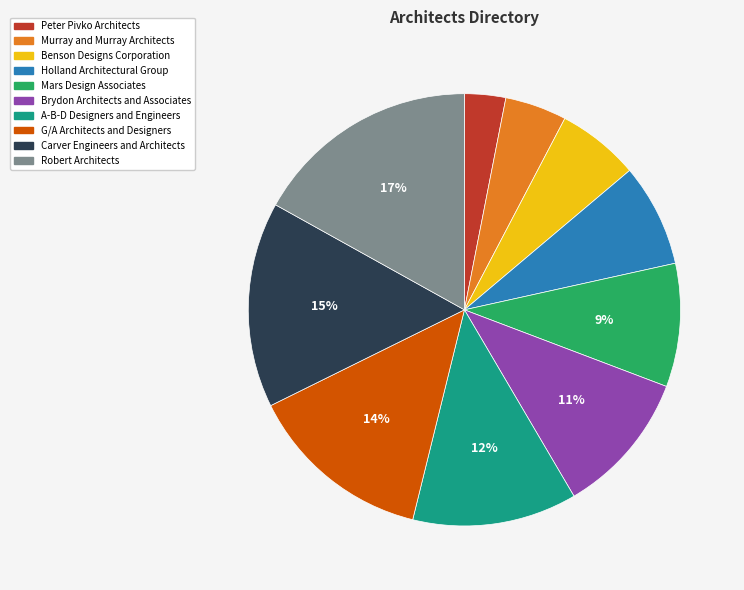

Which has a higher value, Mars Design Associates or Murray and Murray Architects?

Mars Design Associates